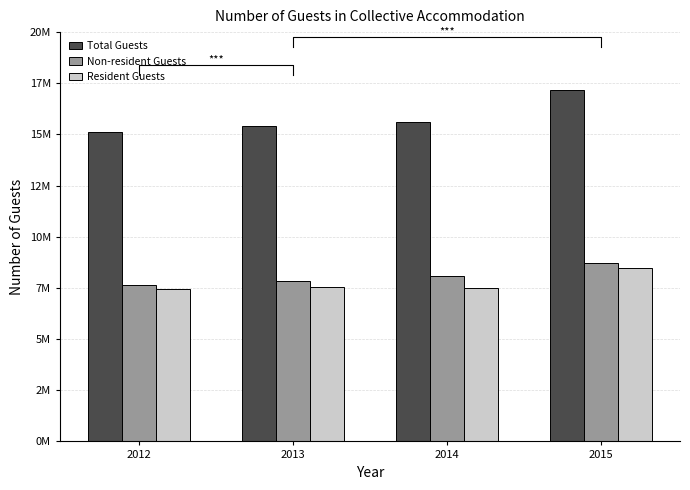

How many data points in Non-resident Guests are above 8095885?

1